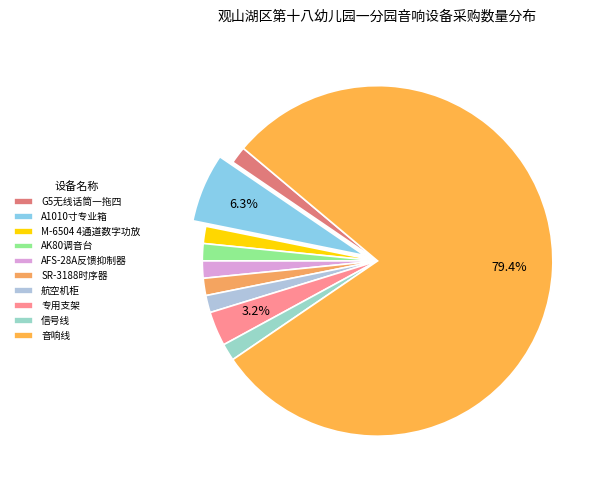

Do 专用支架 and AK80调音台 together represent more than half of the pie?

No